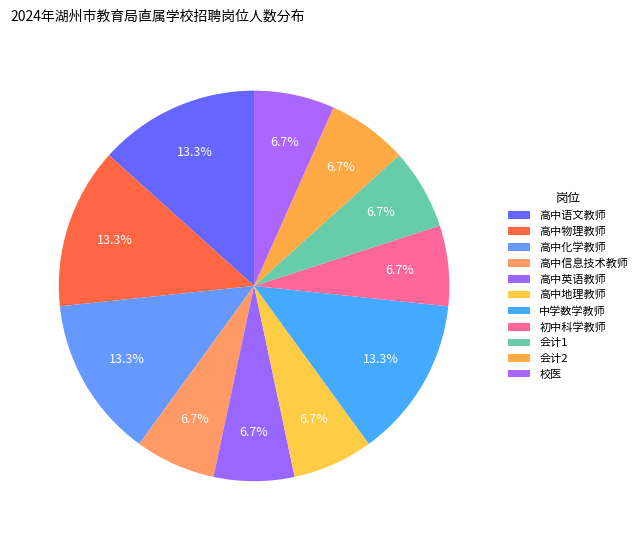

What is the smallest slice in the pie chart?

高中信息技术教师